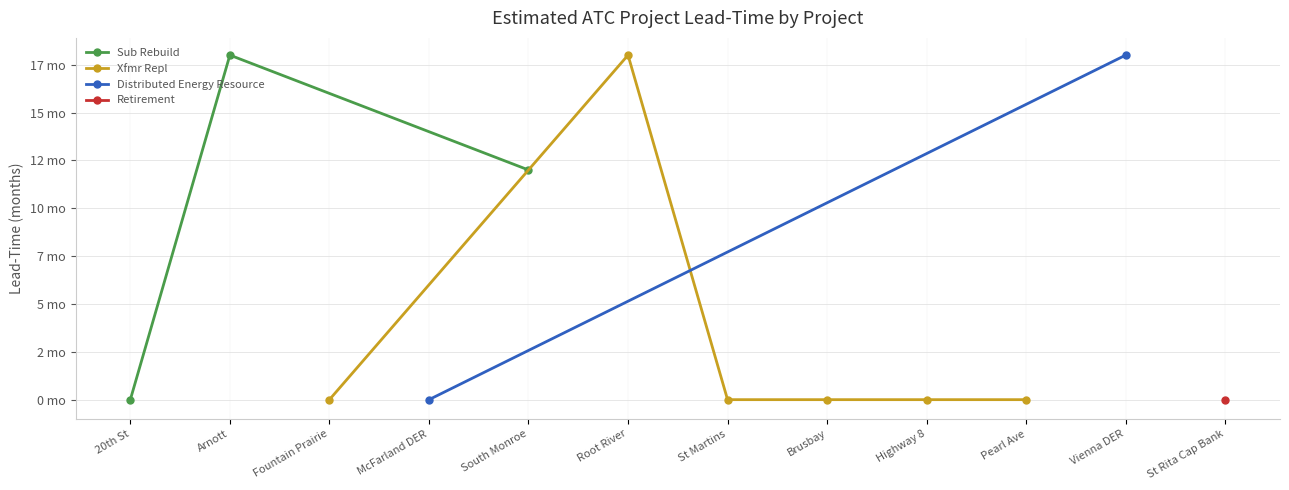

The Xfmr Repl series shows 0 at Pearl Ave. True or false?

True